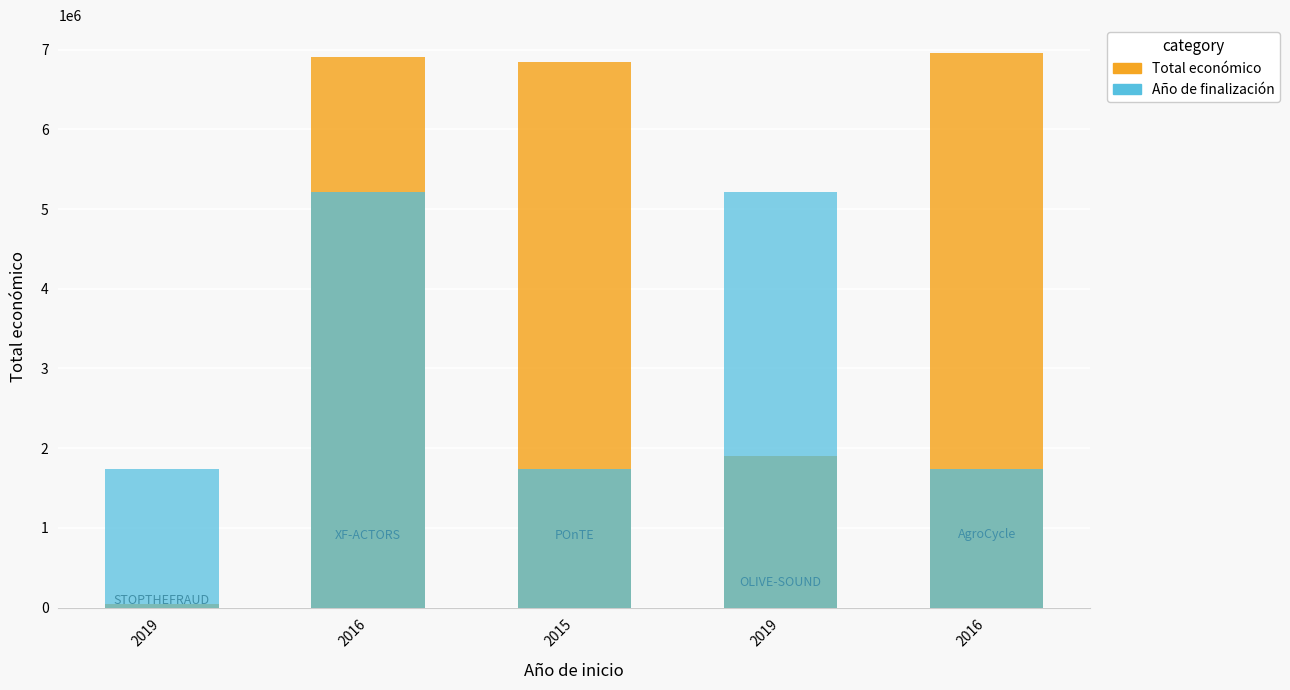

Where is Total económico nearest to the value 3505146?

2019